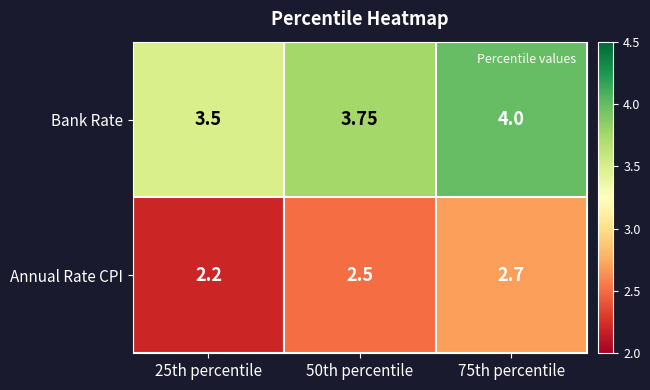

At 75th percentile, list the series in order from largest to smallest.

Bank Rate, Annual Rate CPI